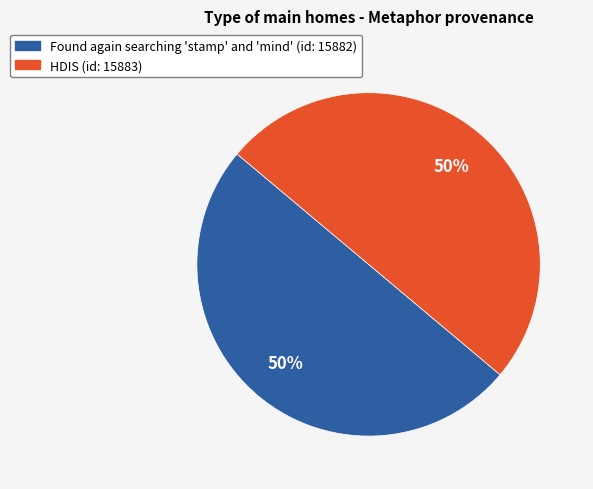

Approximately how many times larger is the value at HDIS (id: 15883) compared to Found again searching 'stamp' and 'mind' (id: 15882)?

1.0